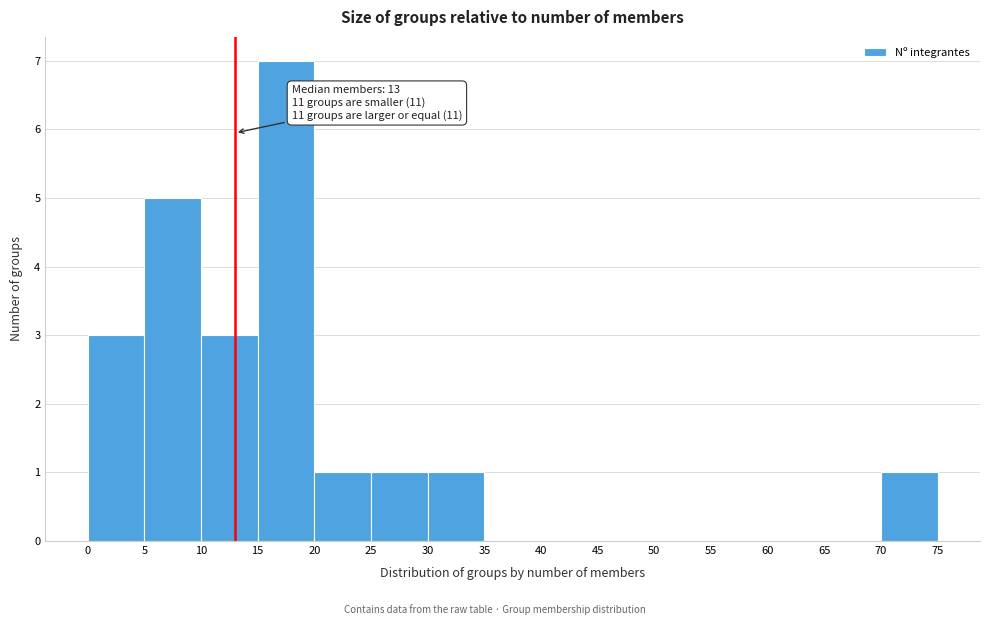

Over which range of the x-axis is the bar tallest?

15 to 20